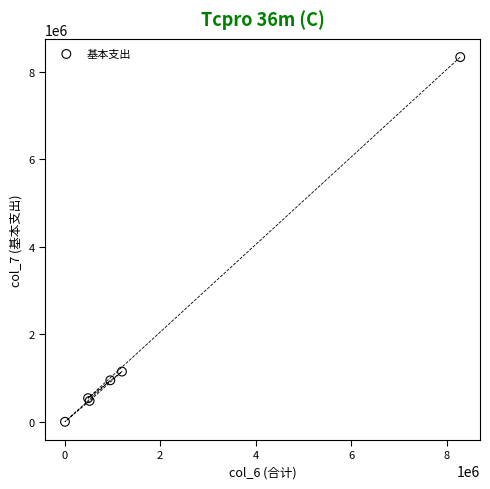

What Y value in the scatter plot is closest to 4168546?

1146101.3